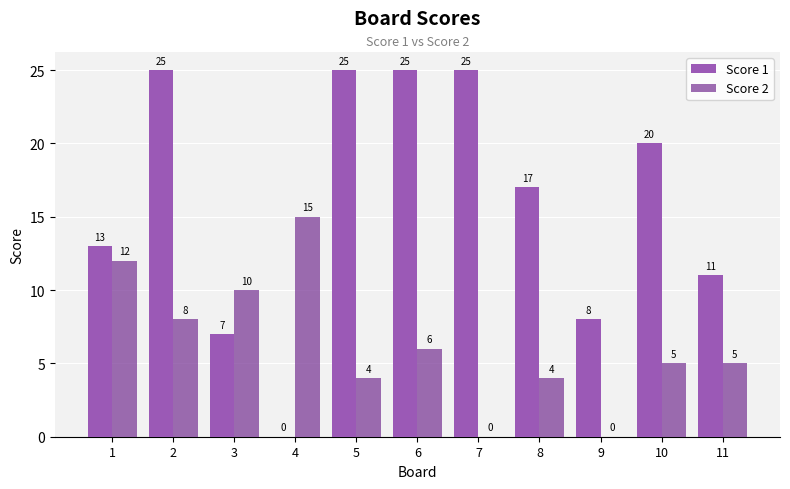

Count the number of categories in the chart.

11